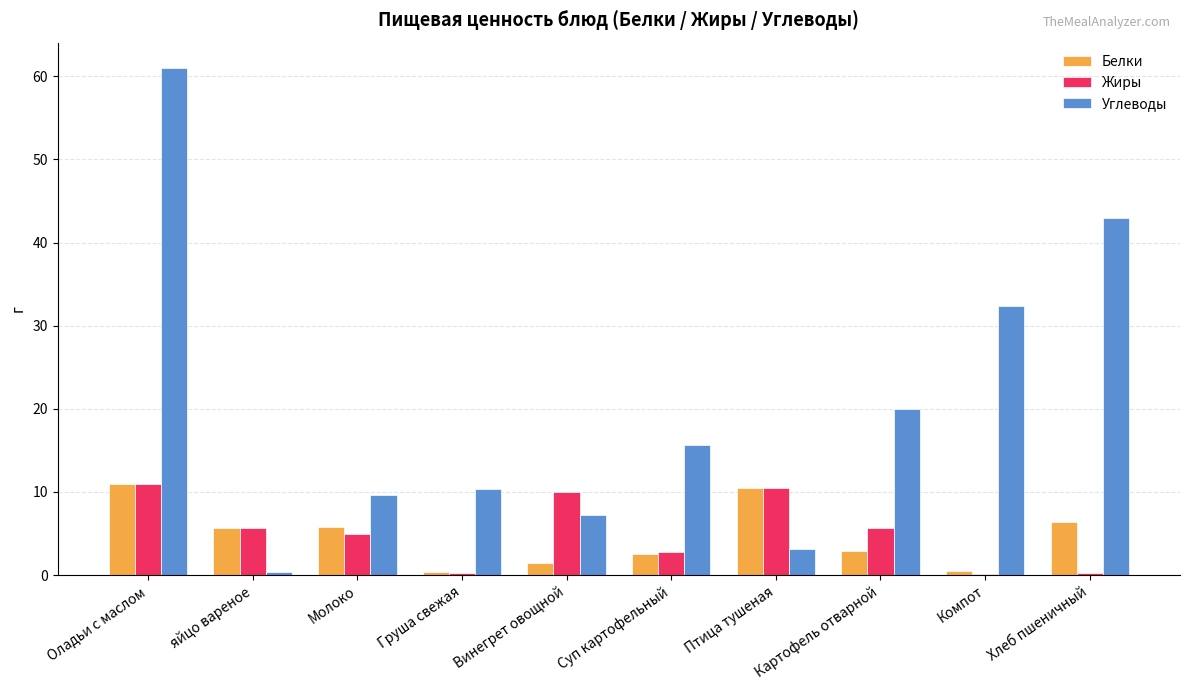

Is the value of Белки at Птица тушеная greater than the value of Жиры at Молоко?

Yes